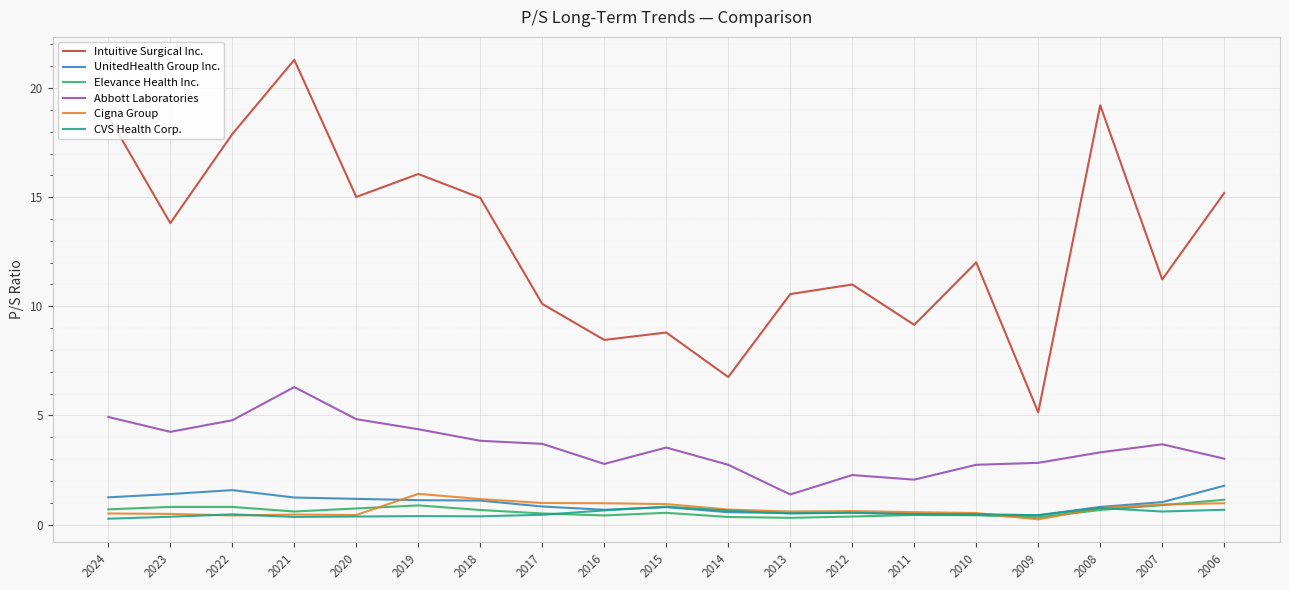

True or false: Elevance Health Inc. and Abbott Laboratories intersect in this chart.

False